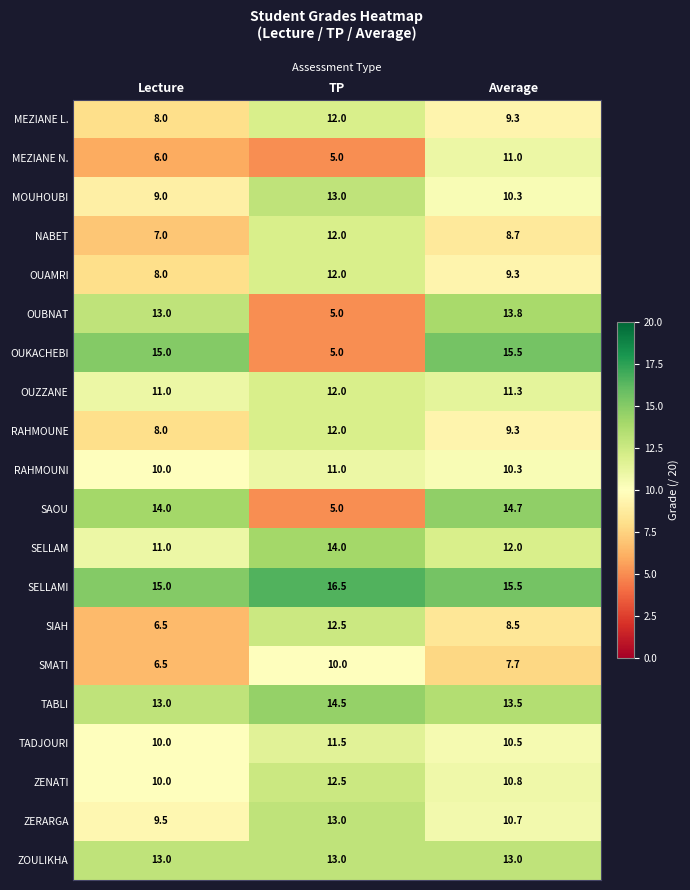

How many categories are shown in the chart?

3